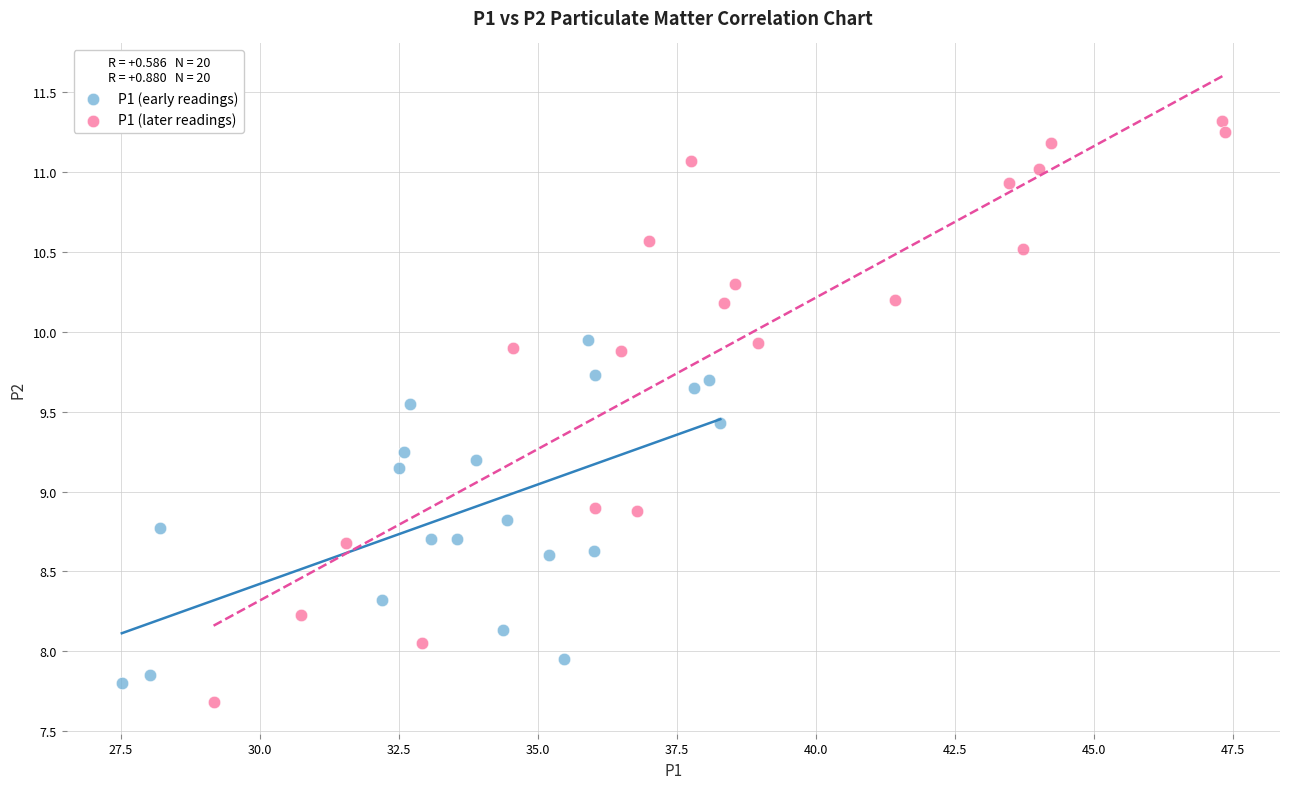

Which series contains the highest Y value?

P1 (later readings)